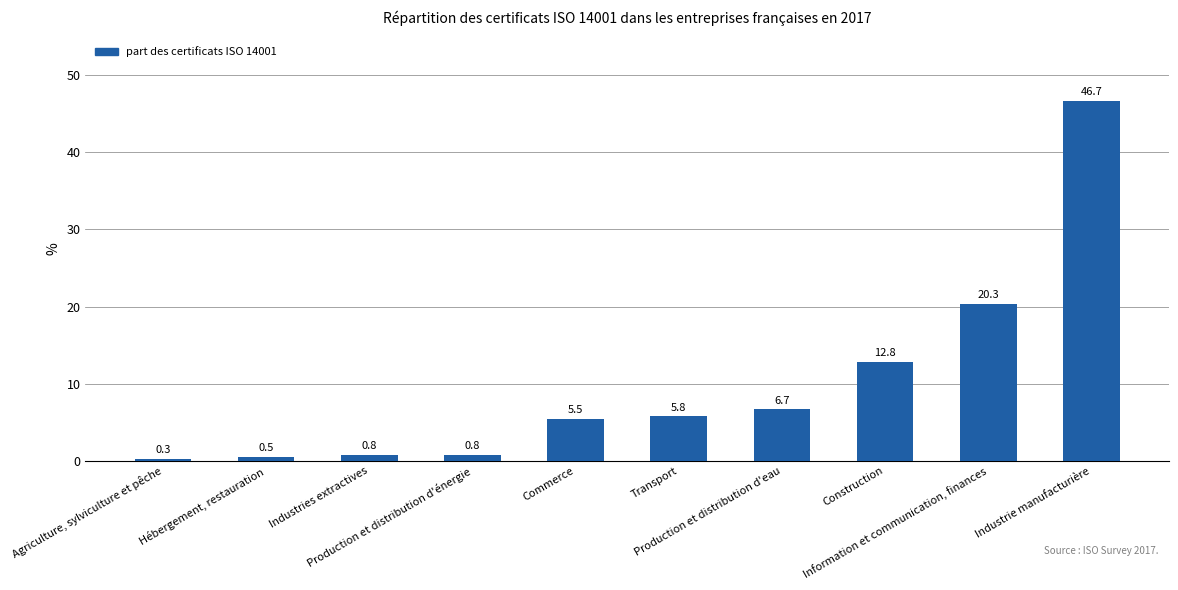

What is the change in value from Industries extractives to Construction?

+12.1